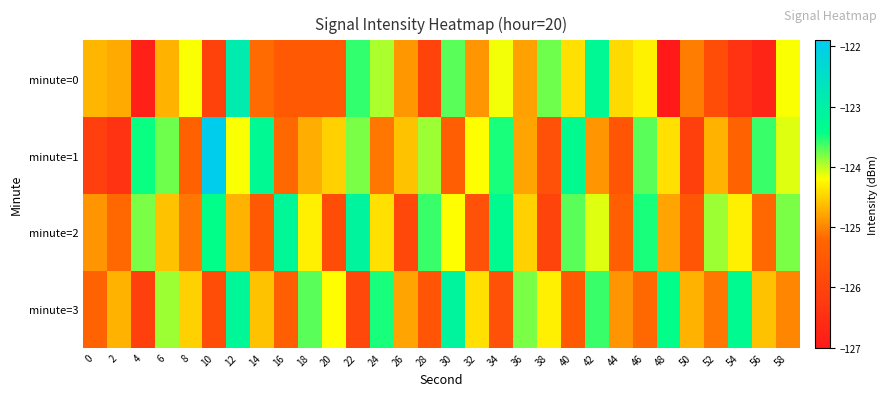

Reading left to right, what are all the values shown in this chart?

minute=0: 0=-124.7	2=-124.8	4=-126.8	6=-124.7	8=-124.2	10=-126.1	12=-122.9	14=-125.2	16=-125.5	18=-125.5	20=-125.5	22=-123.6	24=-123.9	26=-124.9	28=-126.0	30=-123.7	32=-124.9	34=-124.2	36=-124.8	38=-123.8	40=-124.4	42=-123.2	44=-124.4	46=-124.3	48=-127.0	50=-125.1	52=-125.8	54=-126.4	56=-126.7	58=-124.2
minute=1: 0=-126.1	2=-126.4	4=-123.5	6=-123.8	8=-125.3	10=-121.9	12=-124.2	14=-123.3	16=-125.2	18=-124.7	20=-124.5	22=-123.8	24=-125.1	26=-124.6	28=-123.9	30=-125.4	32=-124.2	34=-123.5	36=-124.8	38=-125.7	40=-123.3	42=-124.9	44=-125.6	46=-123.7	48=-124.4	50=-126.1	52=-124.7	54=-125.3	56=-123.6	58=-124.1
minute=2: 0=-124.9	2=-125.2	4=-123.8	6=-124.6	8=-125.1	10=-123.4	12=-124.7	14=-125.5	16=-123.2	18=-124.3	20=-125.8	22=-123.1	24=-124.4	26=-125.9	28=-123.6	30=-124.2	32=-125.7	34=-123.3	36=-124.5	38=-126.0	40=-123.7	42=-124.1	44=-125.4	46=-123.5	48=-124.8	50=-125.6	52=-123.9	54=-124.3	56=-125.2	58=-123.8
minute=3: 0=-125.3	2=-124.7	4=-126.1	6=-123.9	8=-124.5	10=-125.8	12=-123.2	14=-124.6	16=-125.4	18=-123.7	20=-124.2	22=-125.9	24=-123.5	26=-124.8	28=-125.6	30=-123.1	32=-124.4	34=-125.7	36=-123.8	38=-124.3	40=-125.5	42=-123.6	44=-124.9	46=-125.2	48=-123.4	50=-124.7	52=-125.1	54=-123.3	56=-124.6	58=-125.0